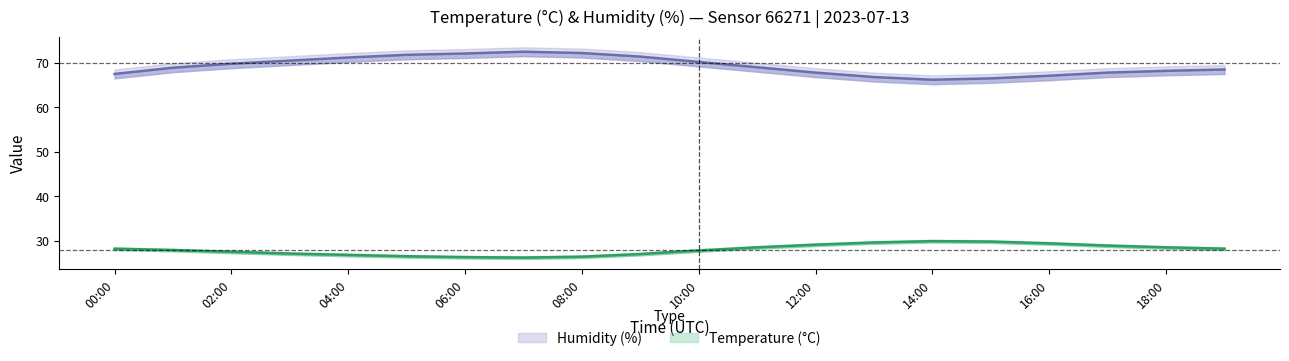

How many data points does each series have?

20